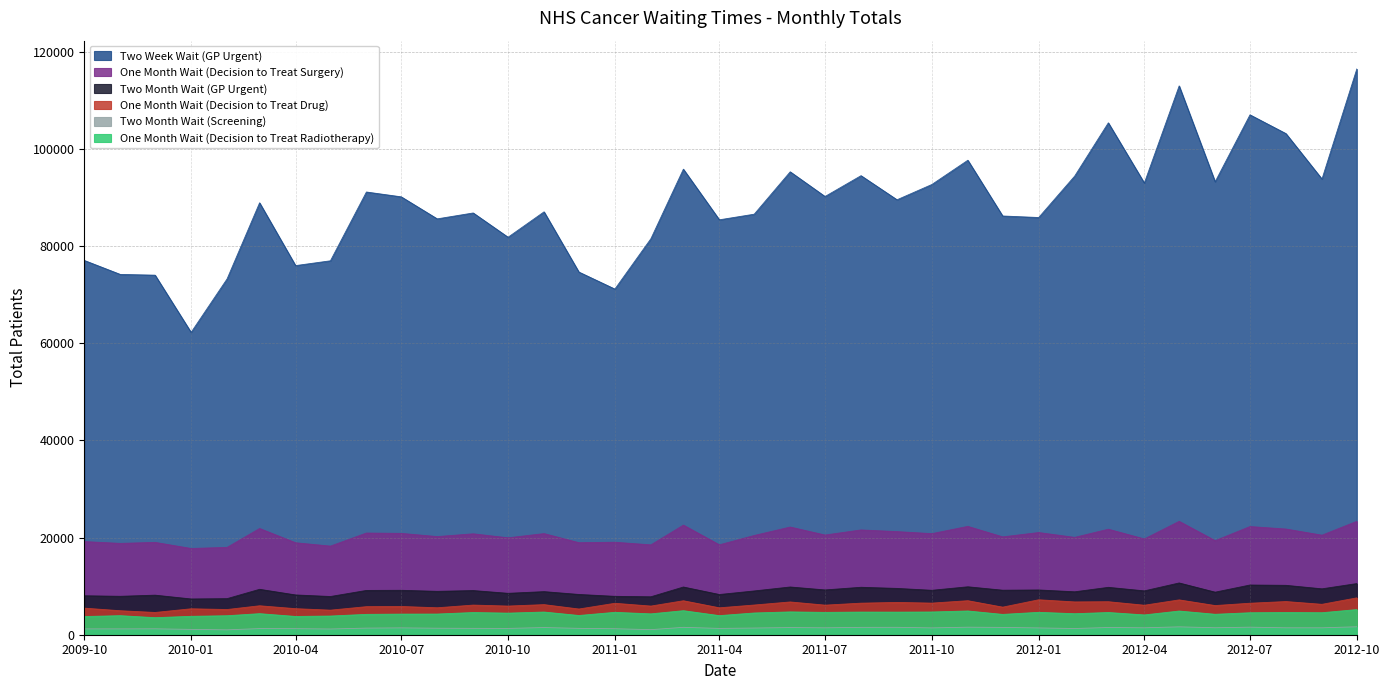

Is it true that One Month Wait (Decision to Treat Drug) equals 10205 at 2010-03-01?

False